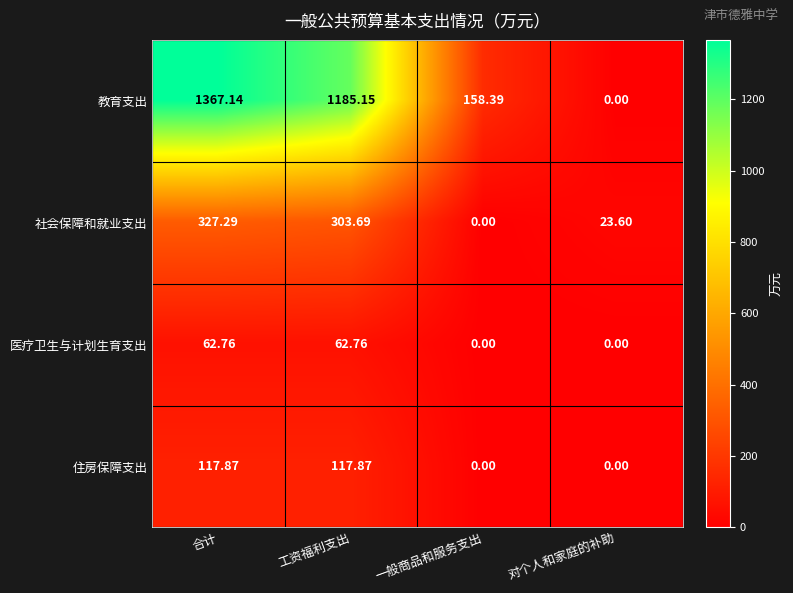

At which category is the sum across all series the highest?

合计